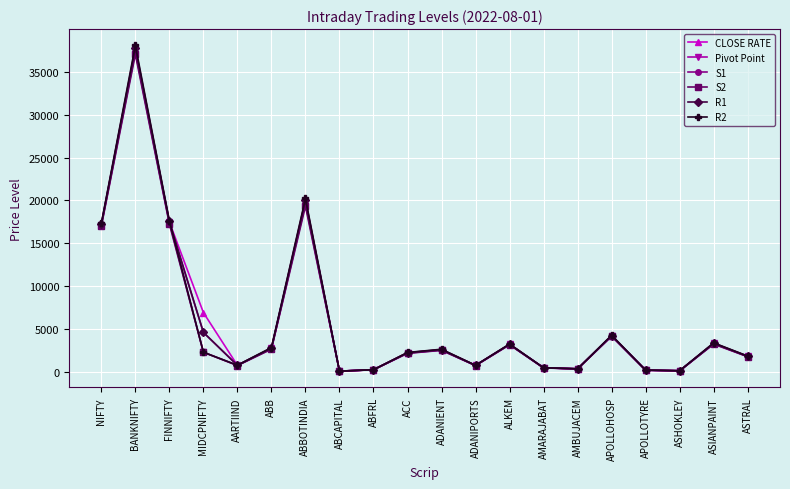

What is the total value across all series at APOLLOTYRE?

1322.4